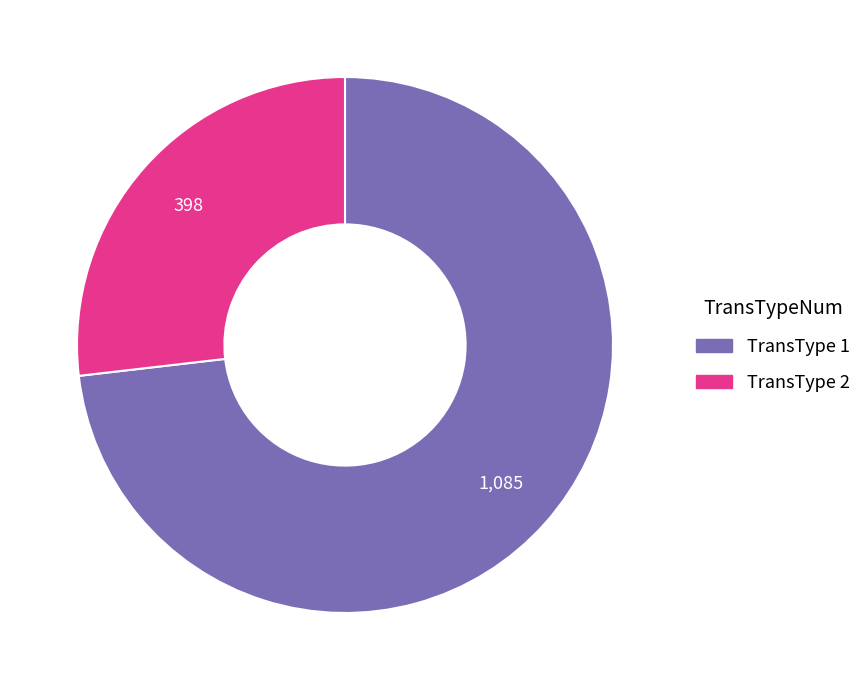

The TransType 2 slice represents 14% of the pie. True or false?

False